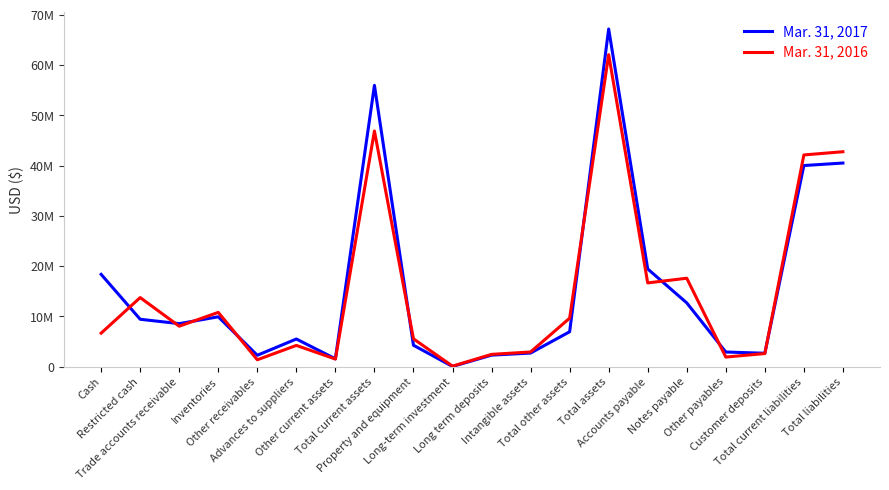

Where is the first local maximum for Mar. 31, 2016?

Restricted cash